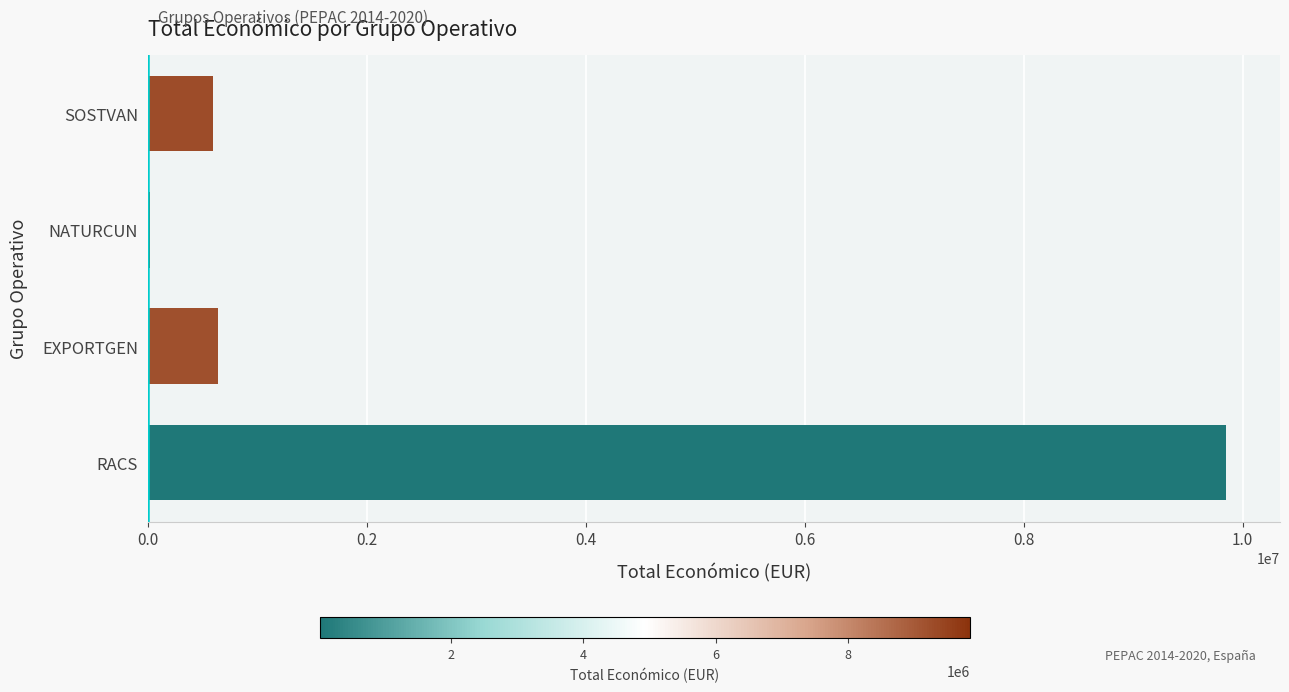

Which label corresponds to the largest value in the chart?

RACS